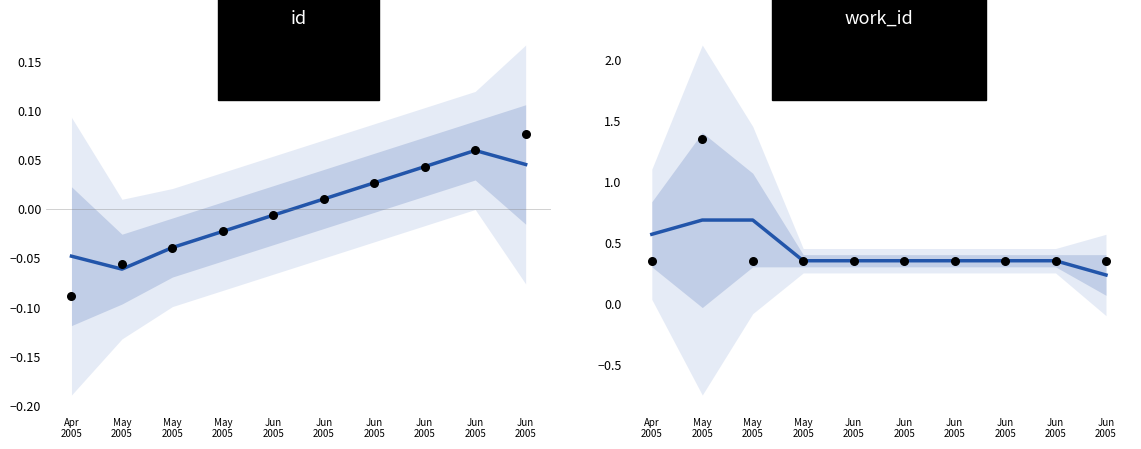

At how many categories does at least one series exceed 0?

10